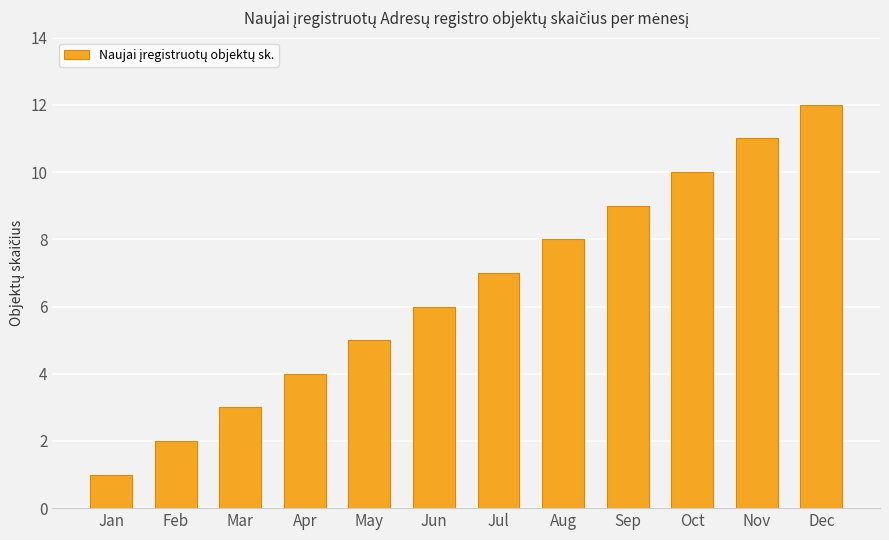

Count the number of data series in this chart.

1